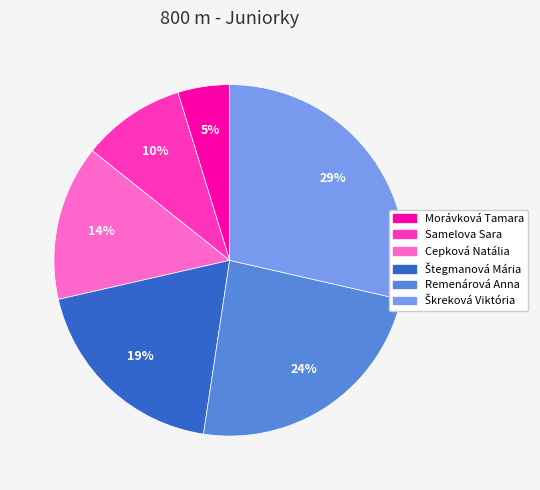

To the nearest percent, what is the average slice percentage?

17%